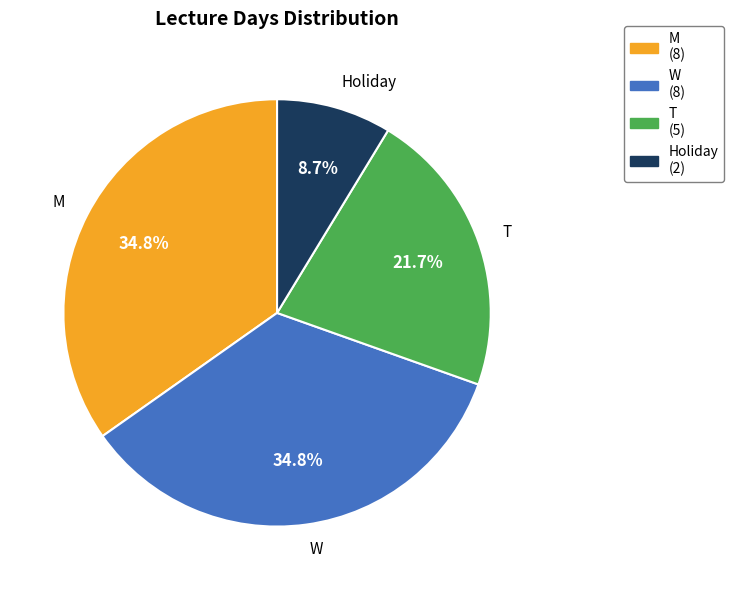

To the nearest percent, what is the combined percentage of Holiday and T?

30%